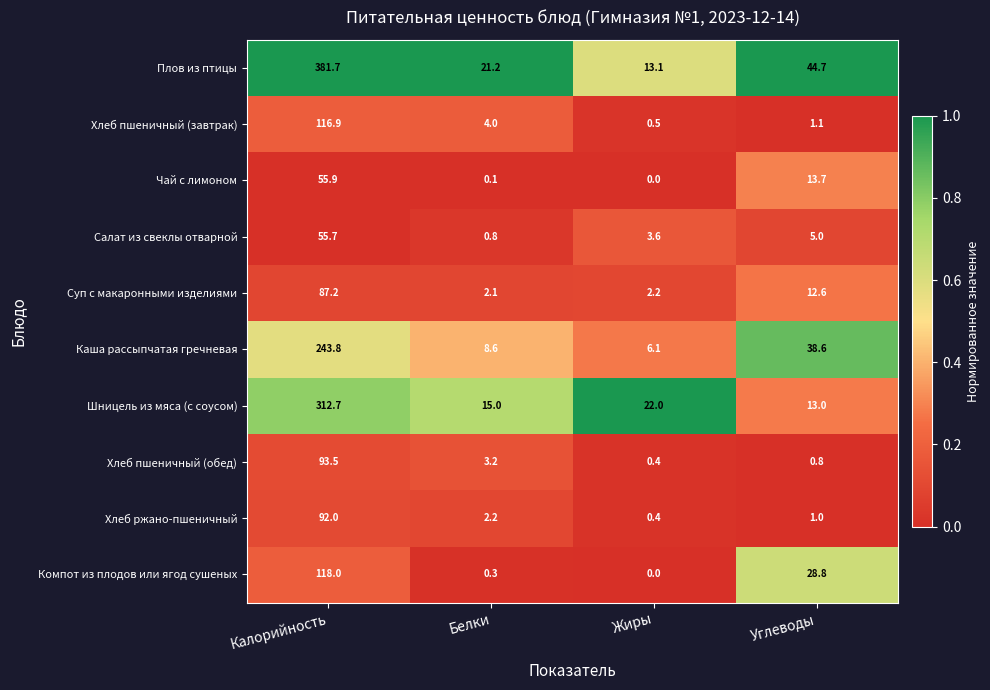

True or false: Плов из птицы has a value of 6.3 at Жиры.

False